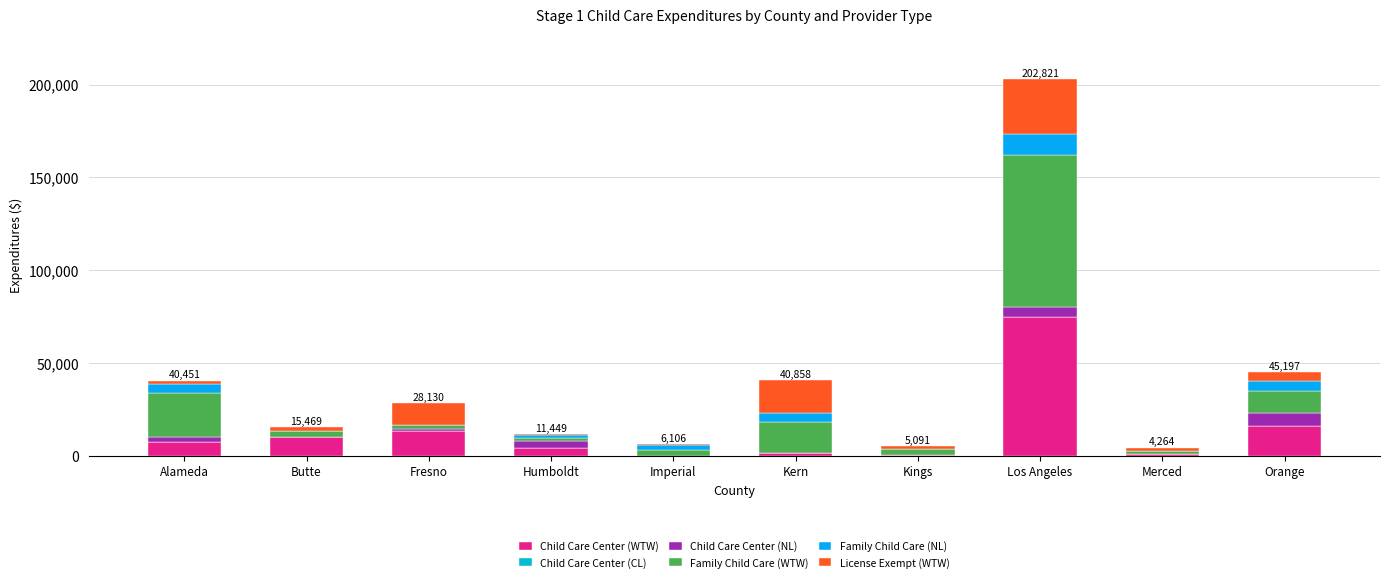

What is the sum of the License Exempt (WTW) values at Kings and Kern?

19123